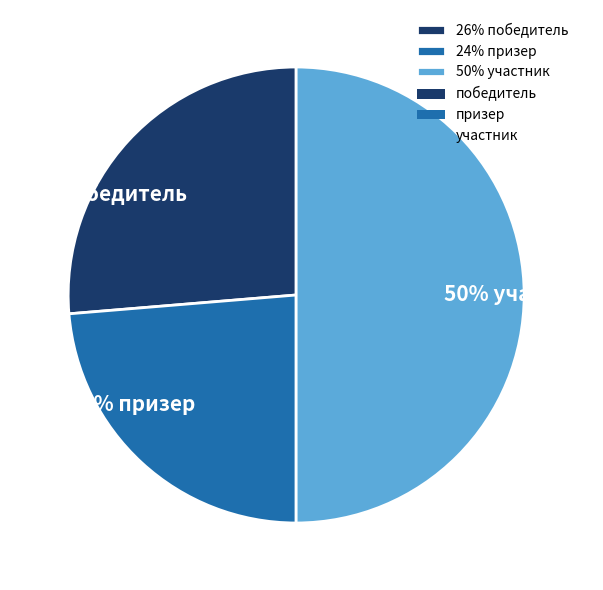

The 50% участник slice represents 61% of the pie. True or false?

False